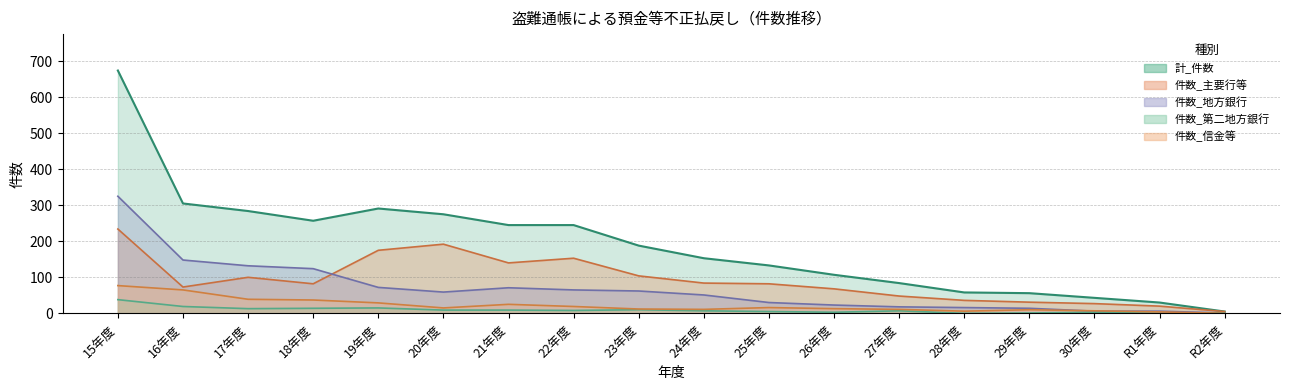

True or false: 件数_信金等 has a value of 65 at 17年度.

False